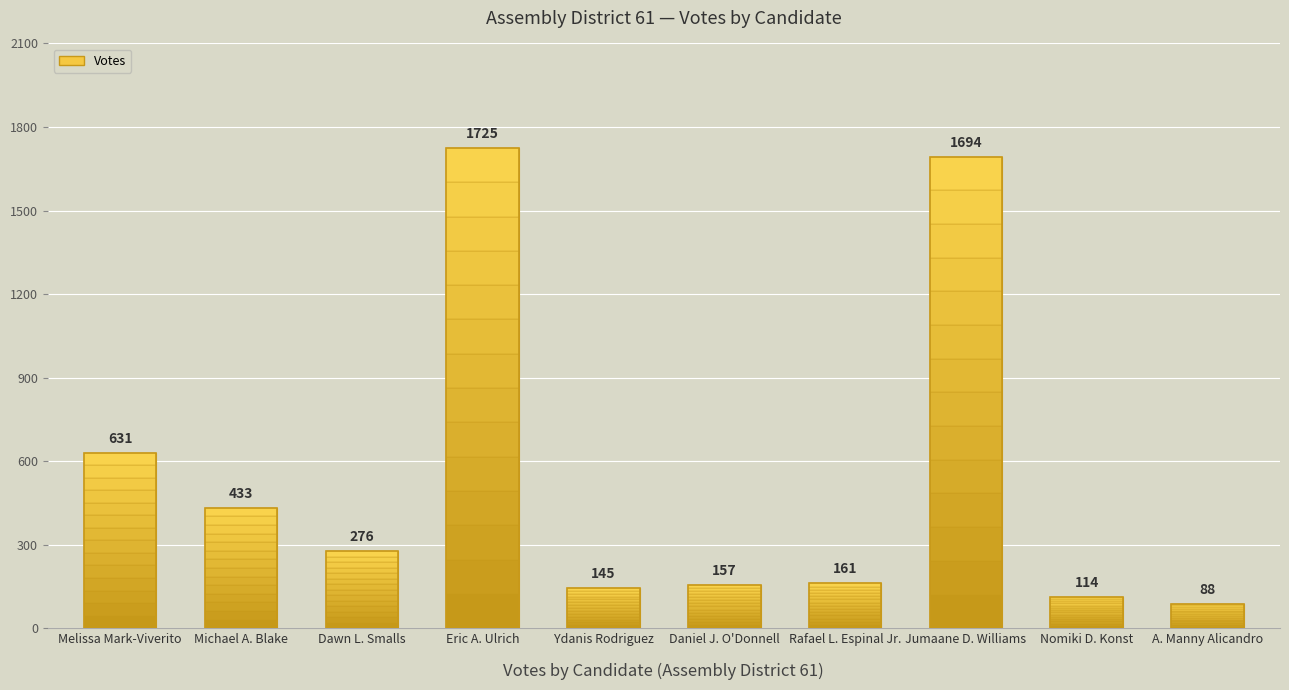

What is the approximate value at Nomiki D. Konst?

114